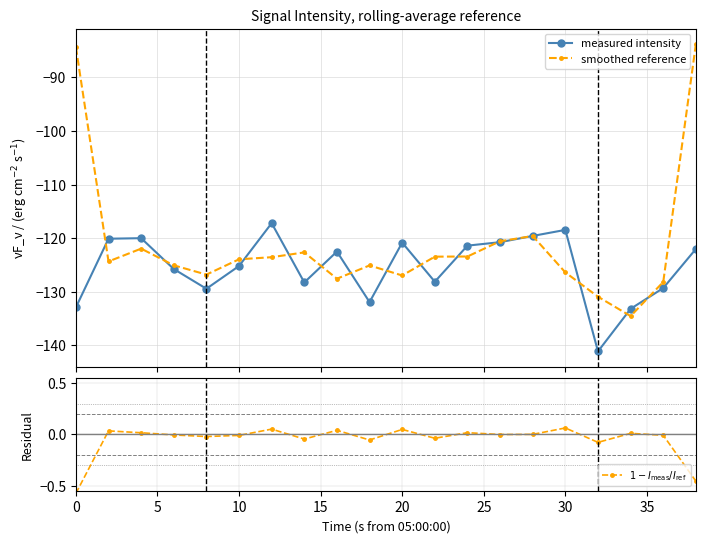

What is the minimum value for smoothed reference?

-134.6